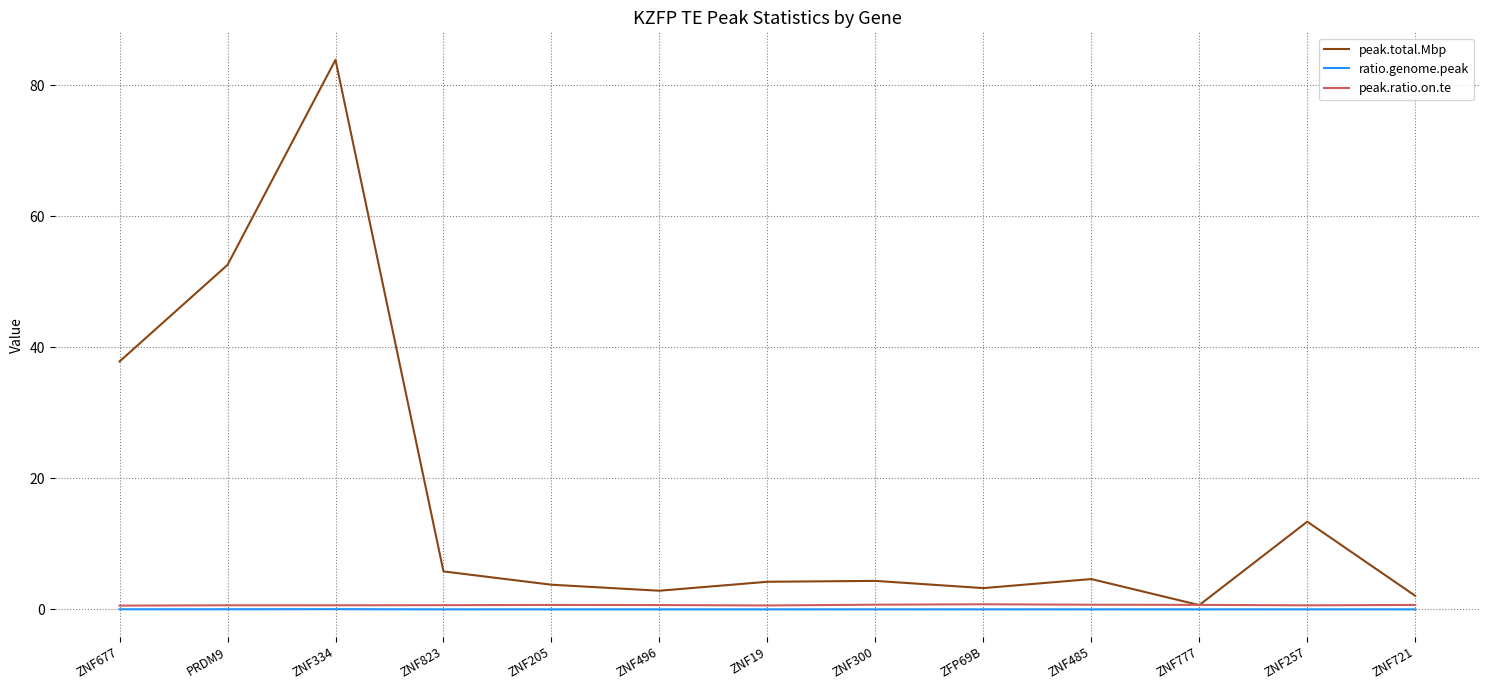

Is the value of peak.total.Mbp at ZNF257 greater than the value of peak.ratio.on.te at ZNF19?

Yes